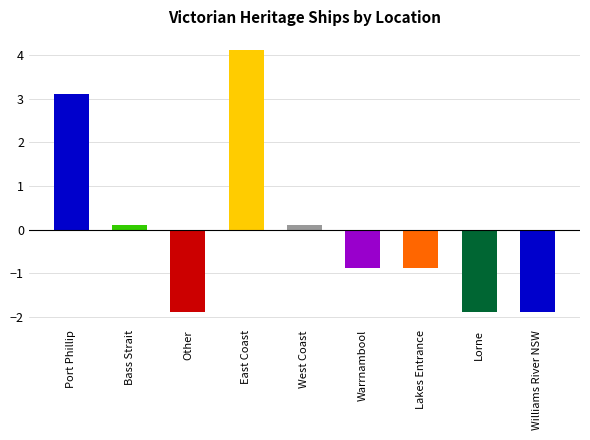

What is the change in value from Bass Strait to Lorne?

-2.0